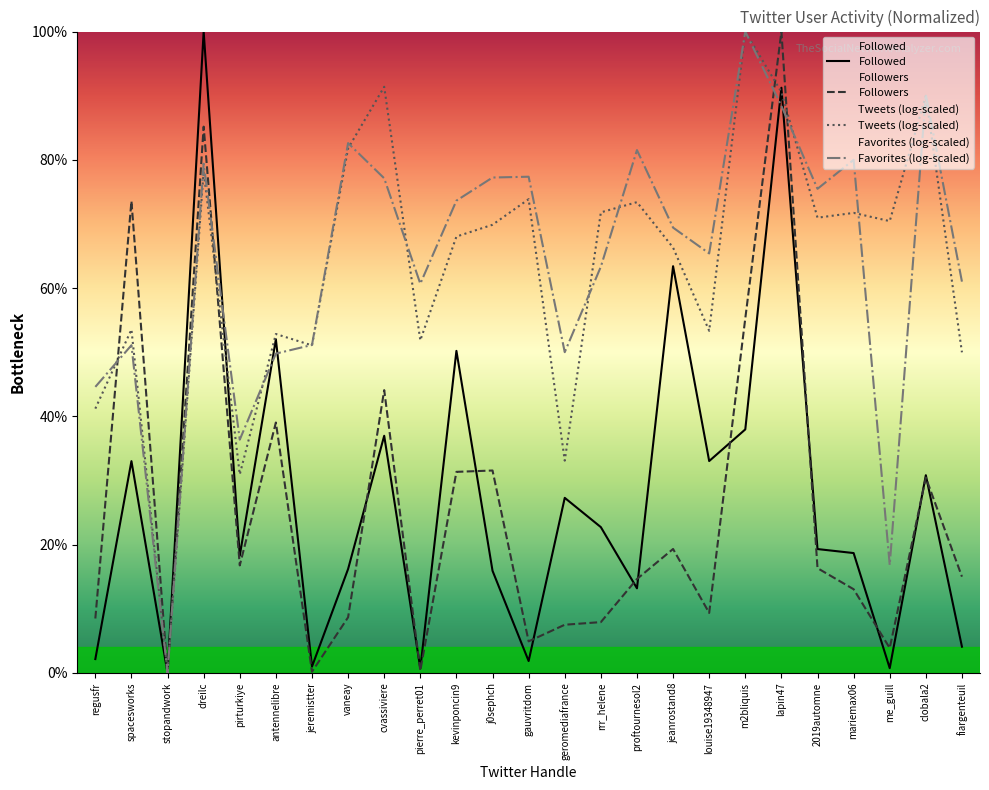

What is the total value across all series at geromediafrance?

117.9